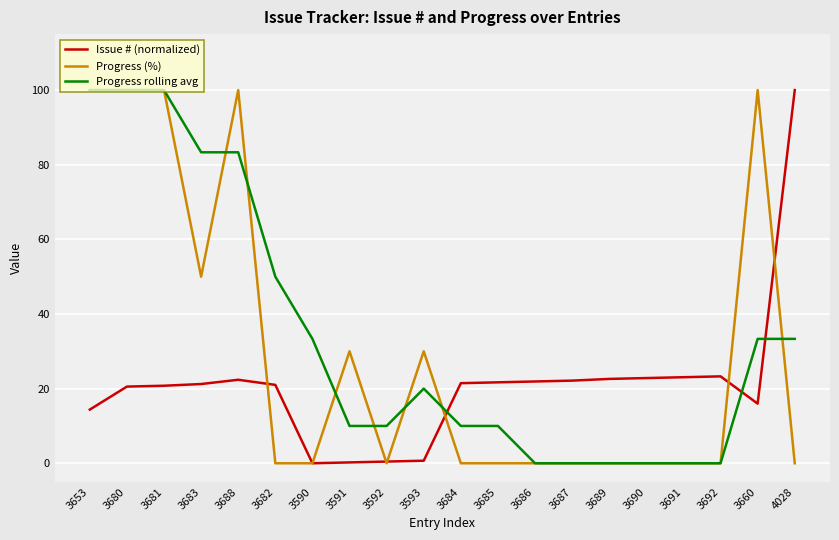

Is it true that Progress rolling avg equals 50.0 at 4028?

False